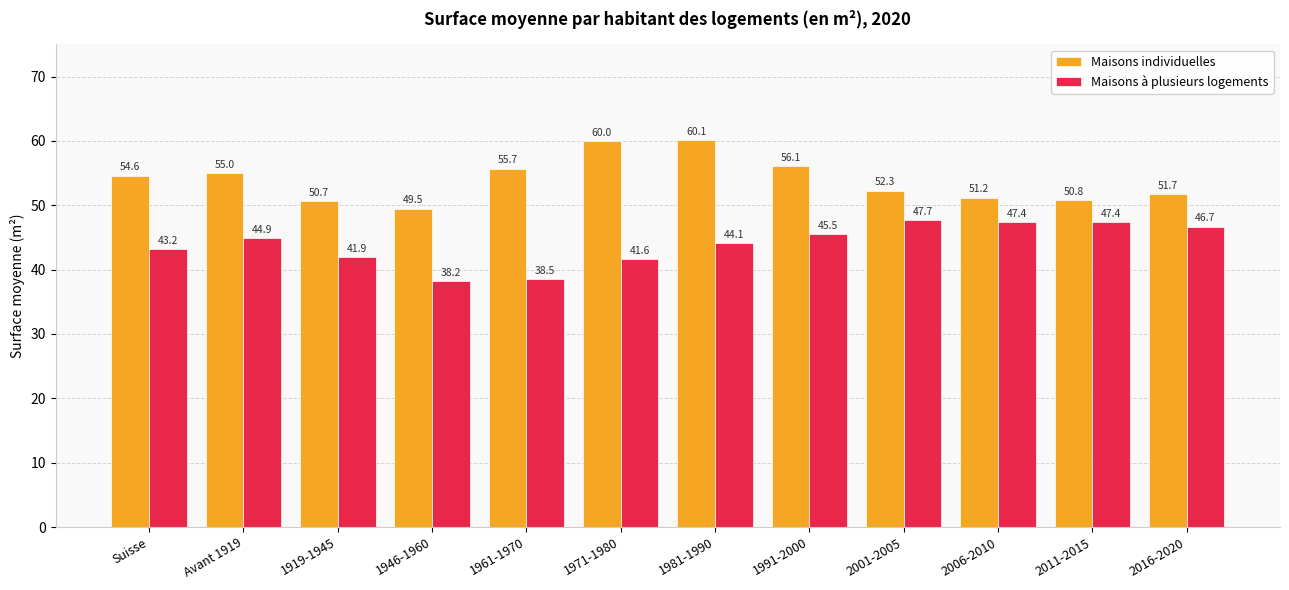

The Maisons à plusieurs logements series shows 47.4 at 2006-2010. True or false?

True